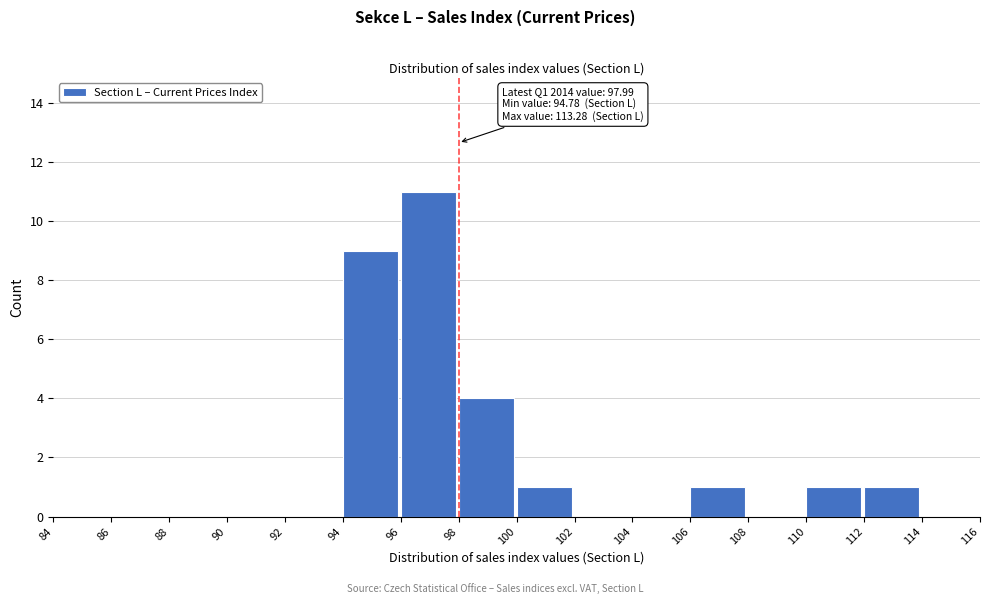

Over which range of the x-axis is the bar tallest?

96 to 98